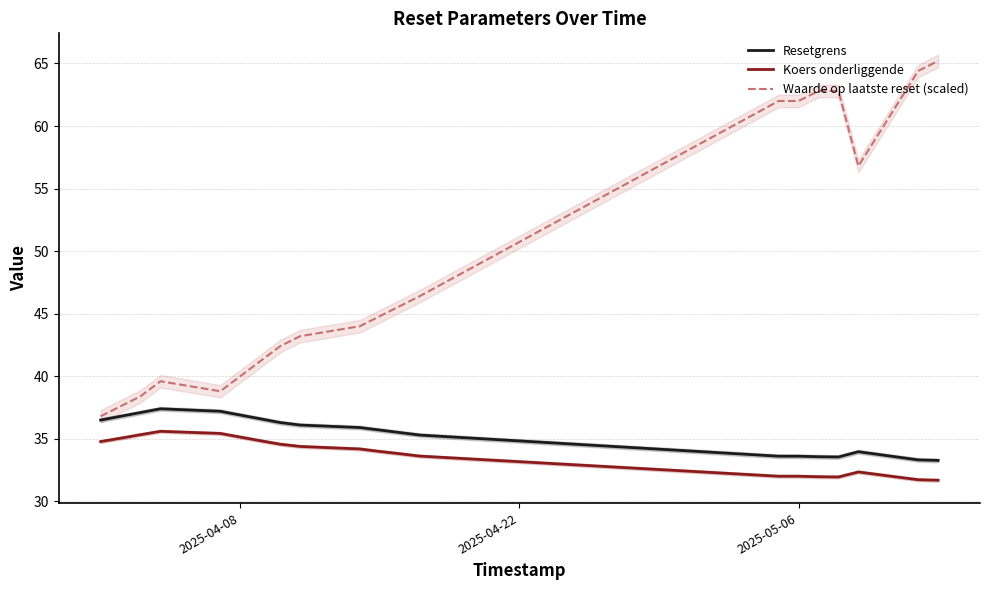

Reading left to right, transcribe all the data shown in this chart.

Resetgrens: 36.5	36.8	37.1	37.4	37.2	36.9	36.6	36.3	36.1	35.9	35.7	35.5	35.3	33.6	33.6	33.6	33.5	34.0	33.3	33.3
Koers onderliggende: 34.8	35.0	35.3	35.6	35.4	35.1	34.9	34.6	34.4	34.2	34.0	33.8	33.6	32.0	32.0	32.0	31.9	32.4	31.7	31.7
Waarde op laatste reset (scaled): 36.8	37.6	38.4	39.6	38.8	40.0	41.2	42.4	43.2	44.0	44.8	45.6	46.4	62.0	62.0	62.8	62.8	56.8	64.4	65.2